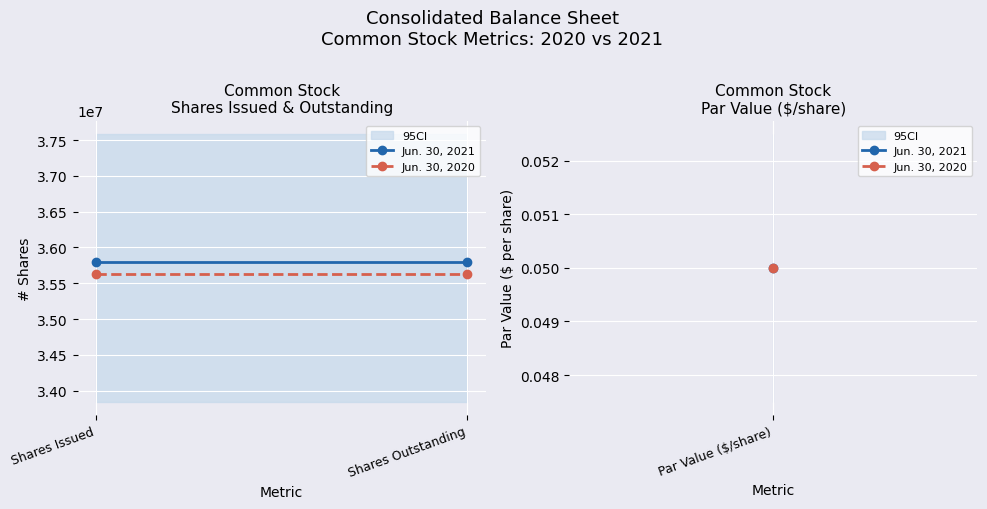

Between Shares Issued and Shares Outstanding, which series saw the biggest shift?

Jun. 30, 2021